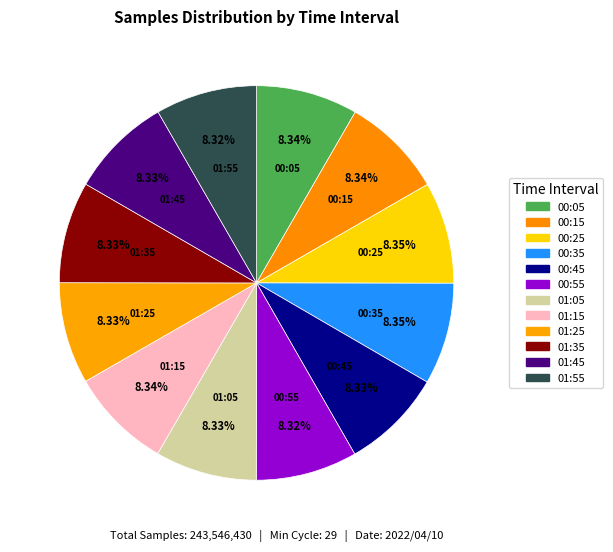

What is the largest slice in the pie chart?

00:35